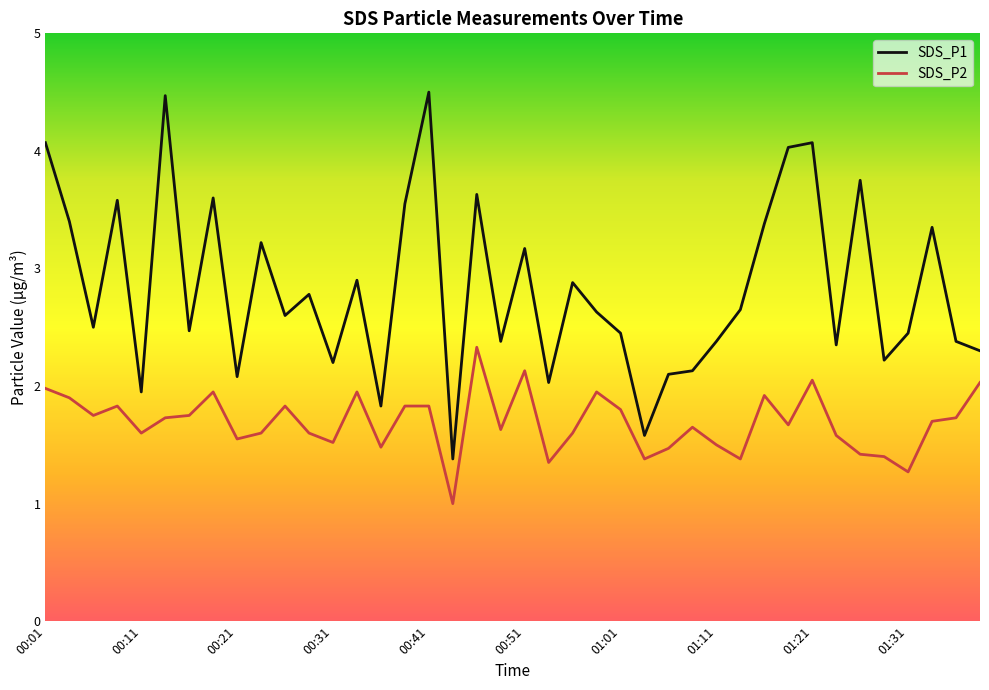

What is the maximum value for SDS_P1?

4.5